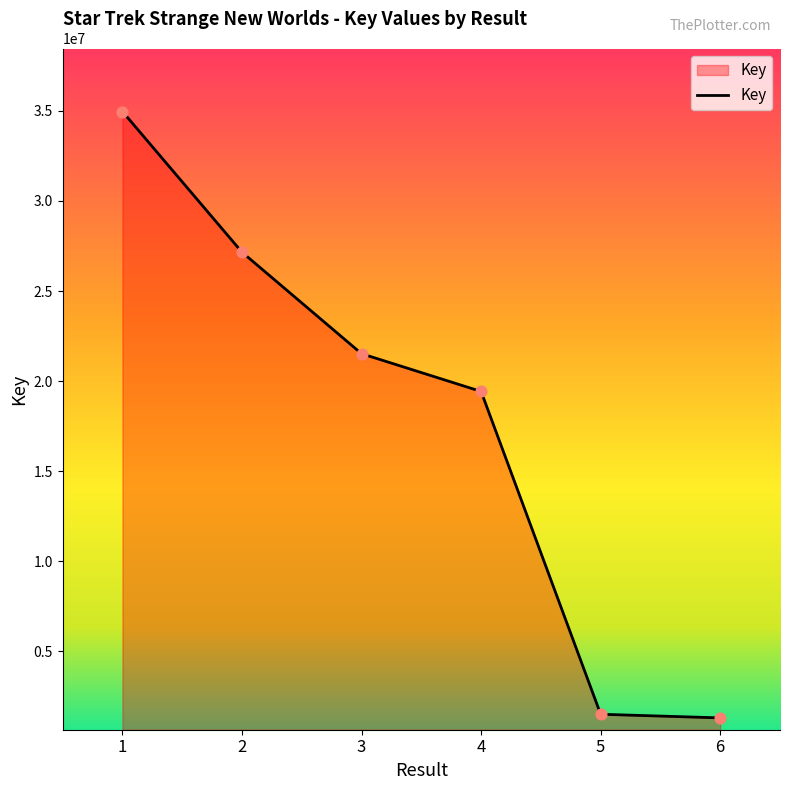

What is the change in value from 2 to 5?

-25641711